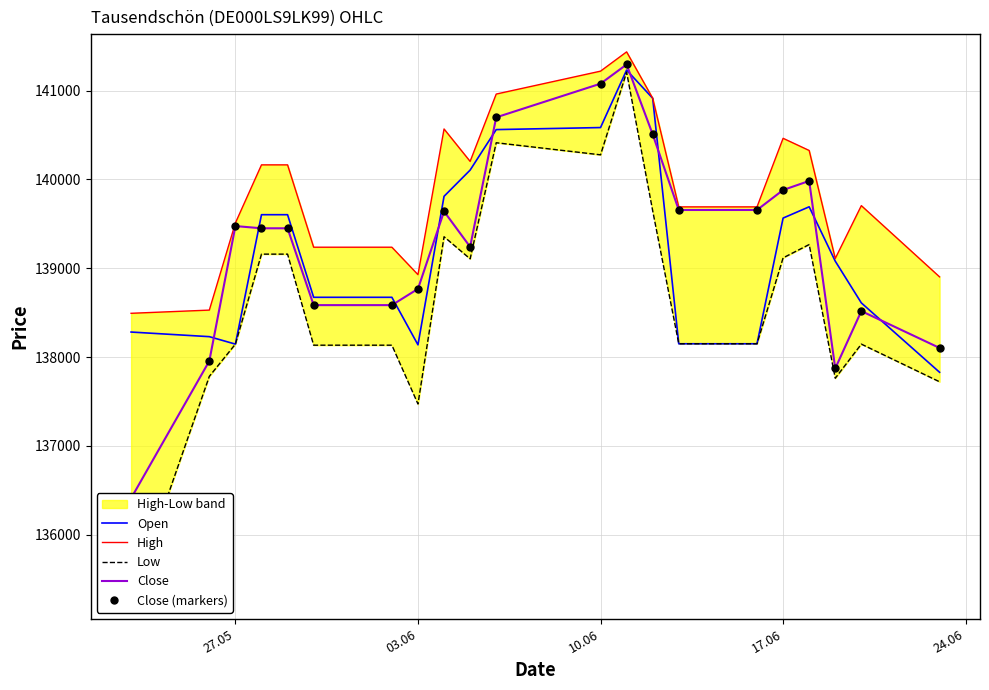

True or false: High and Close intersect in this chart.

False